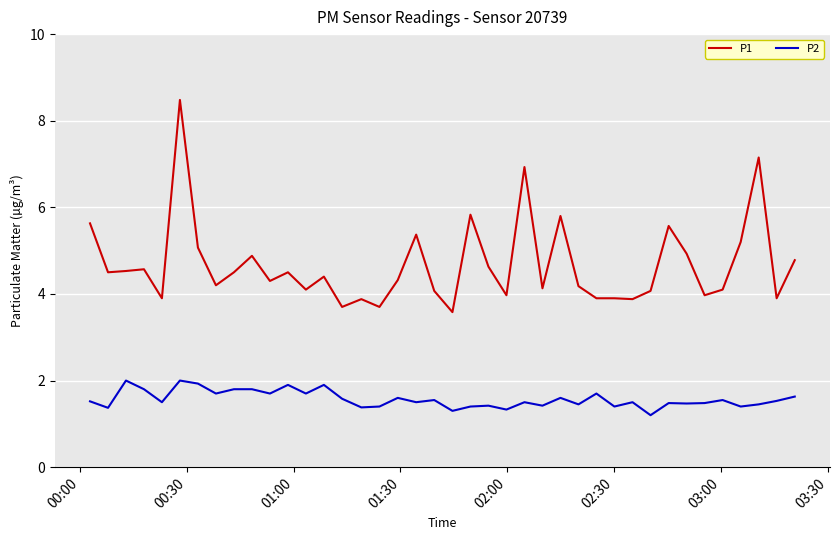

True or false: P1 and P2 cross at least once.

False